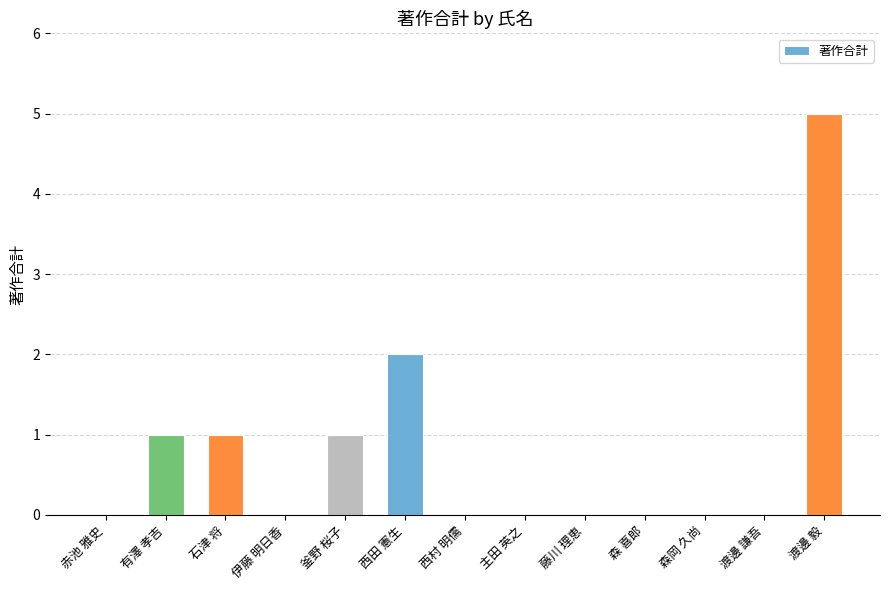

What is the sum of all values?

10